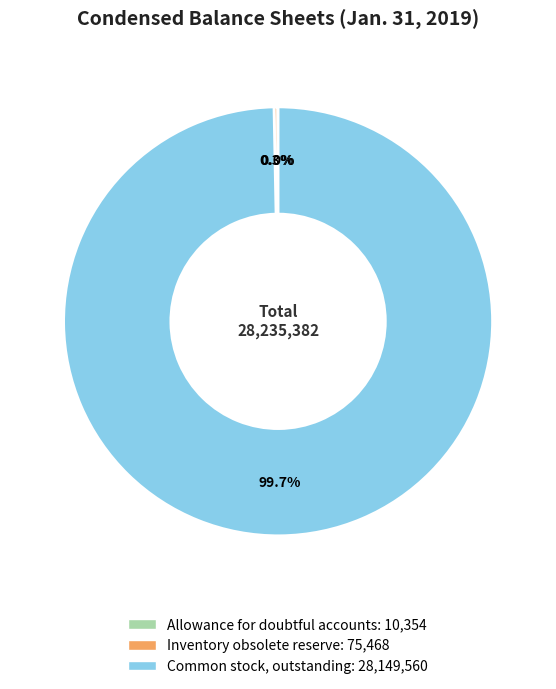

Which category accounts for the majority?

Common stock, outstanding